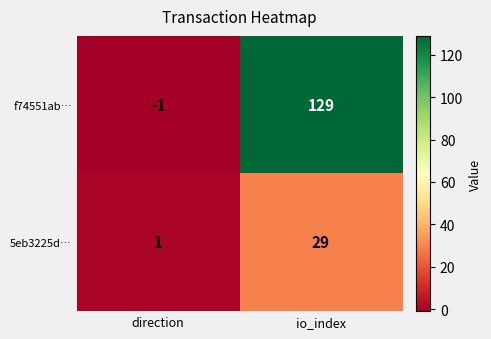

Read the f74551ab… value at io_index, to the nearest 50.

150